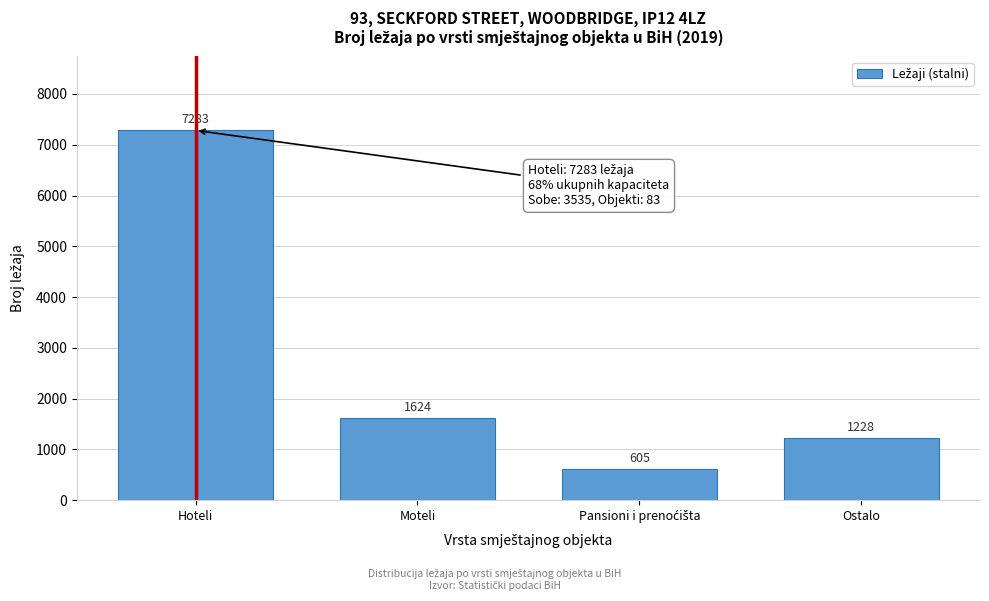

Reading left to right, transcribe all the data shown in this chart.

7283	1624	605	1228